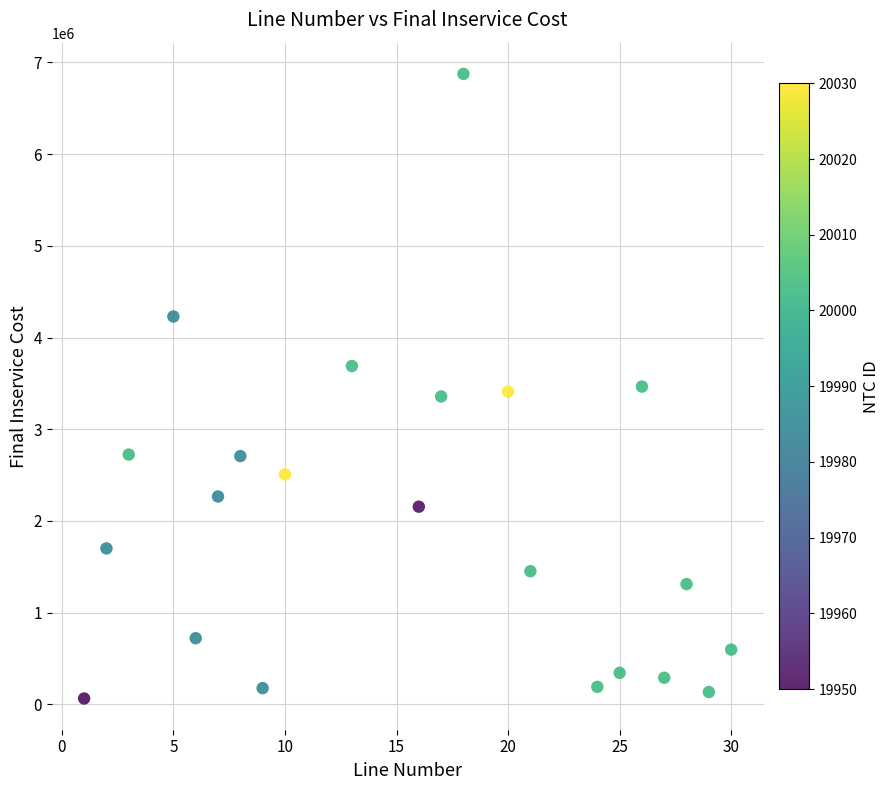

What is the range of X values (max minus min)?

29.0